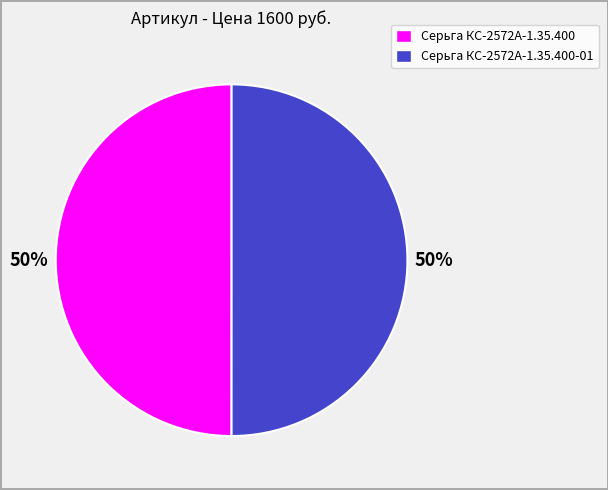

To the nearest percent, what percentage of the pie is Серьга КС-2572А-1.35.400-01?

50%